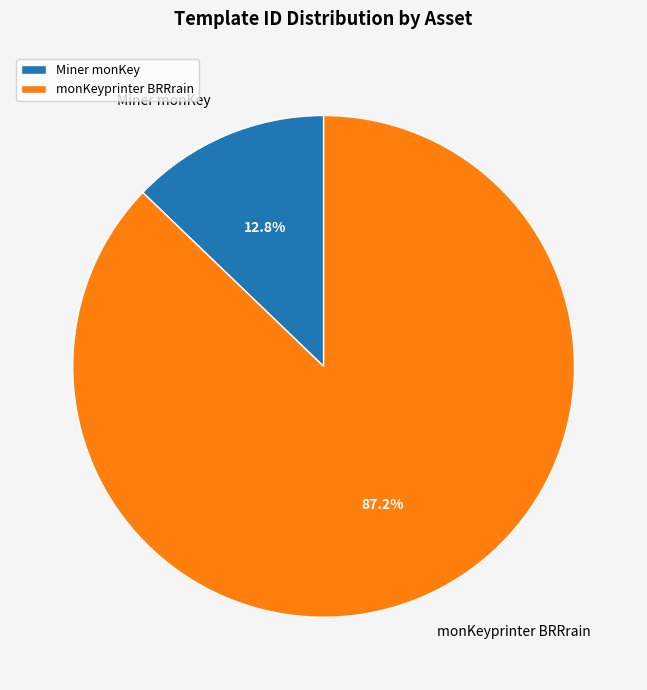

Count the number of slices in the pie.

2